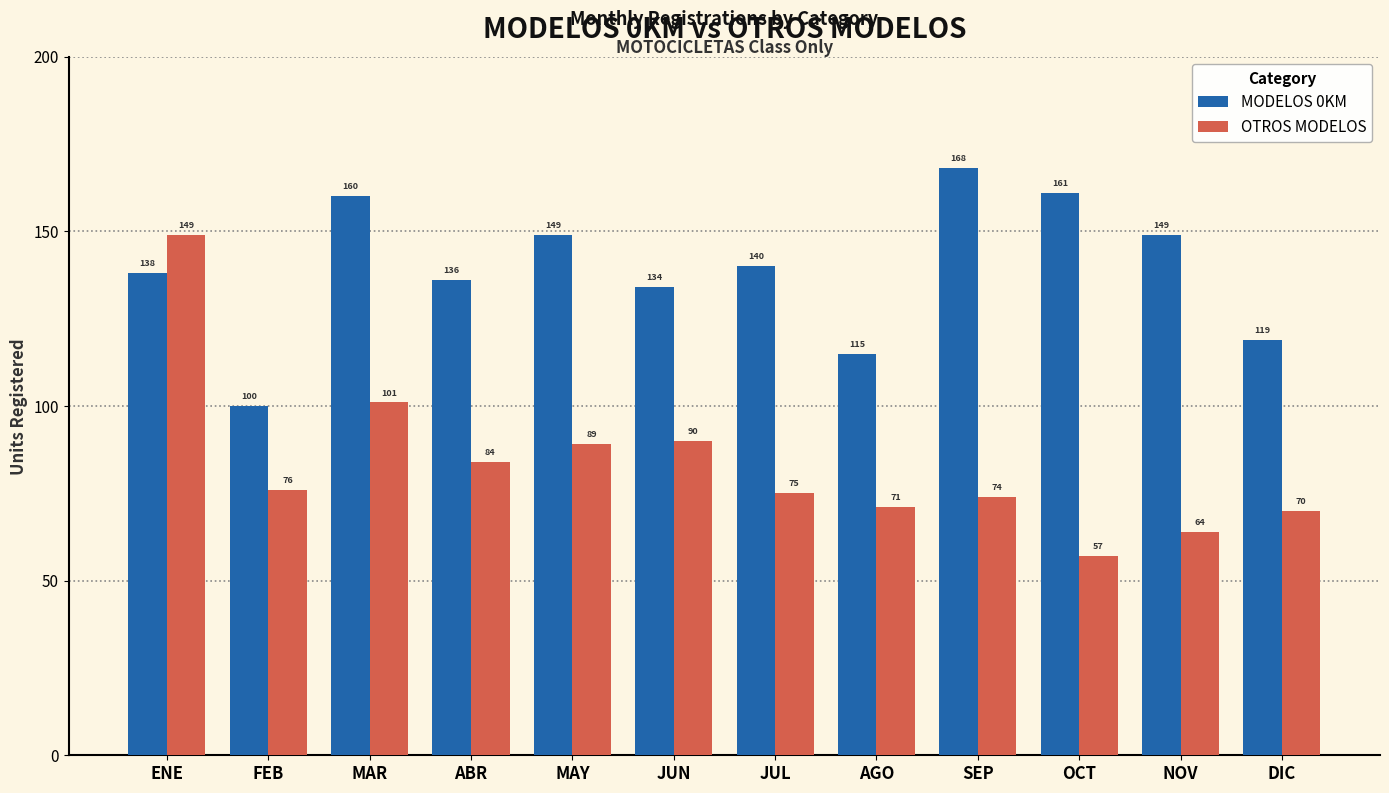

What is the difference between the maximum and minimum values in the MODELOS 0KM series?

68